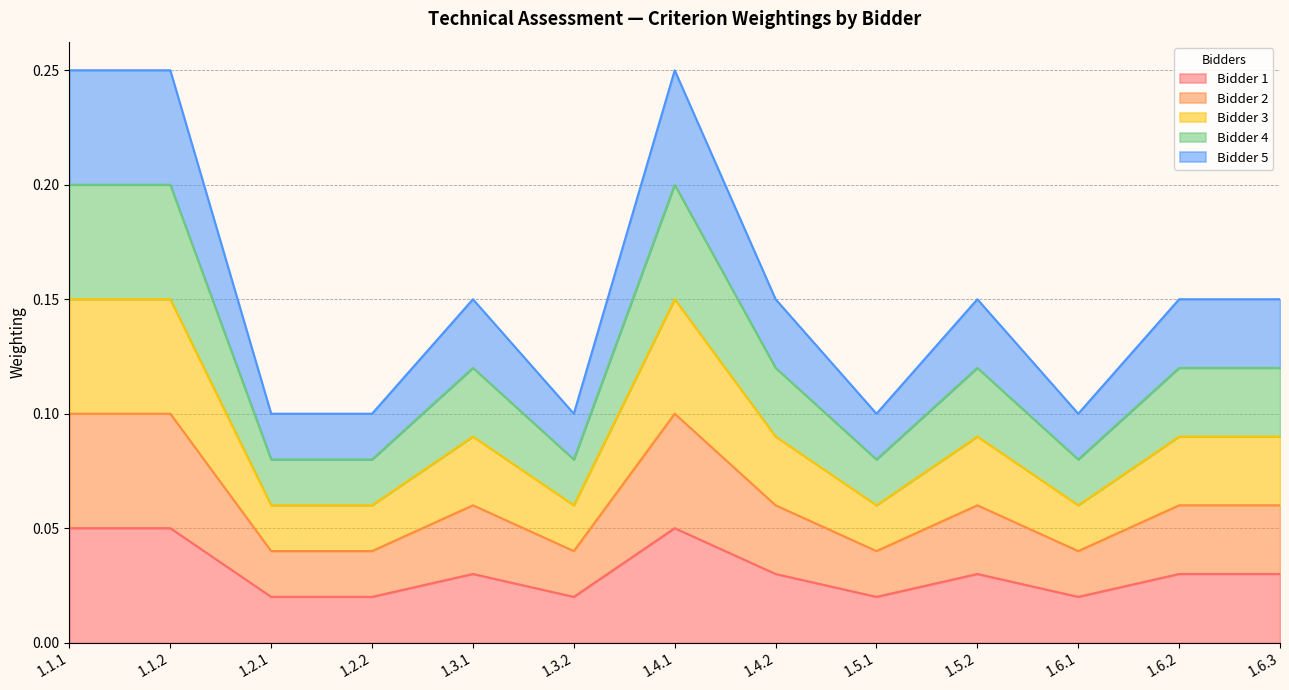

At 1.4.1, list the series in order from largest to smallest.

Bidder 5, Bidder 4, Bidder 3, Bidder 2, Bidder 1